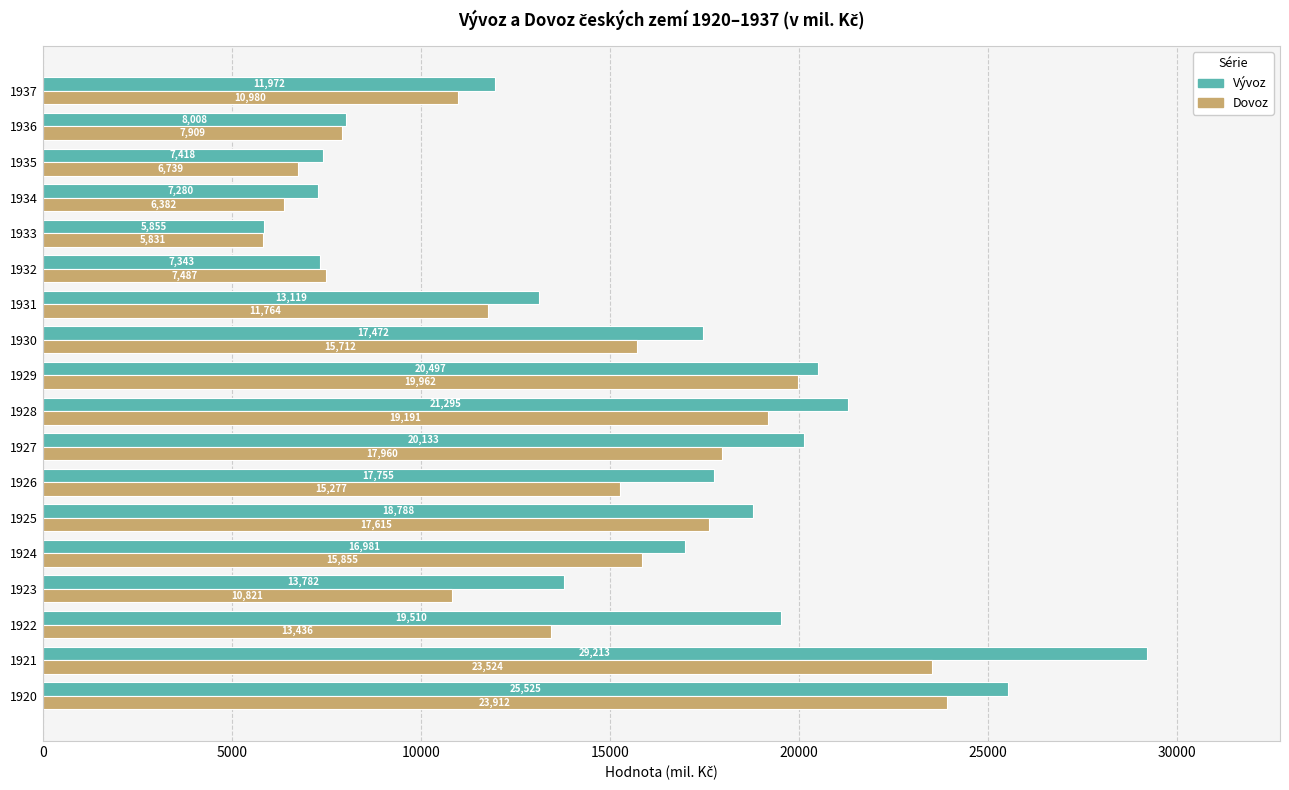

What is the lowest value of the Dovoz series?

5831